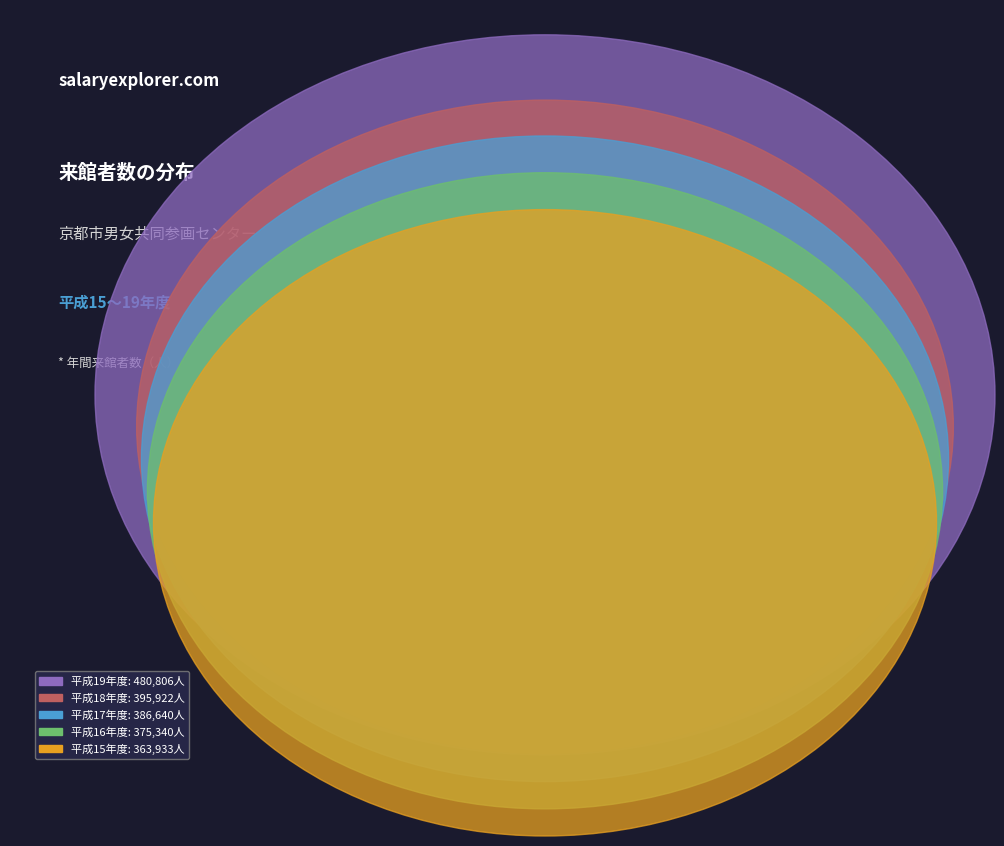

Does 平成16年度 represent more than half of the total?

No